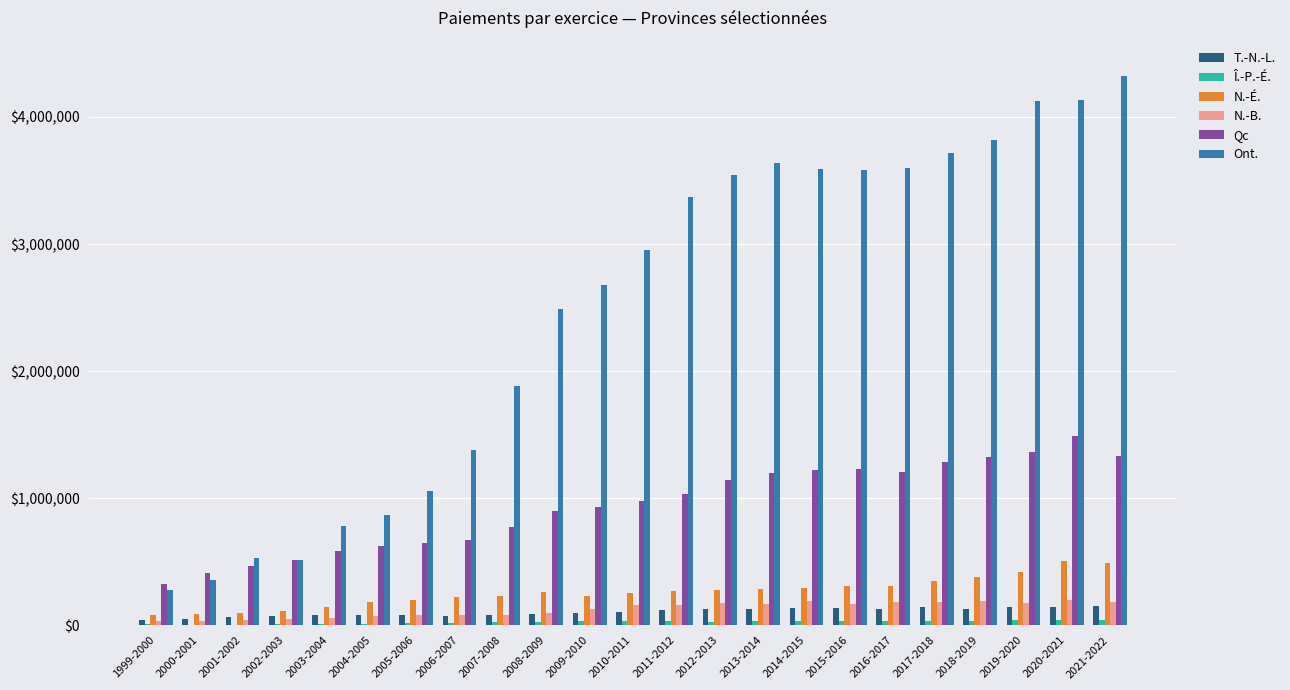

Which series changed the most between 2006-2007 and 2012-2013?

Ont.